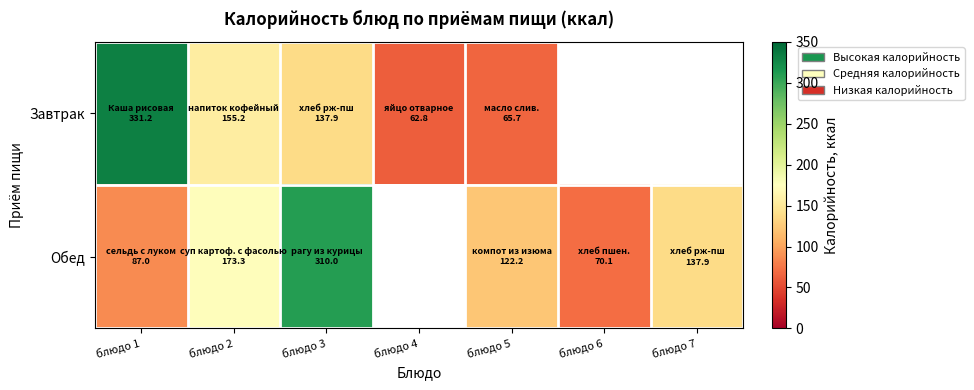

Which series has the largest range (max minus min)?

Завтрак